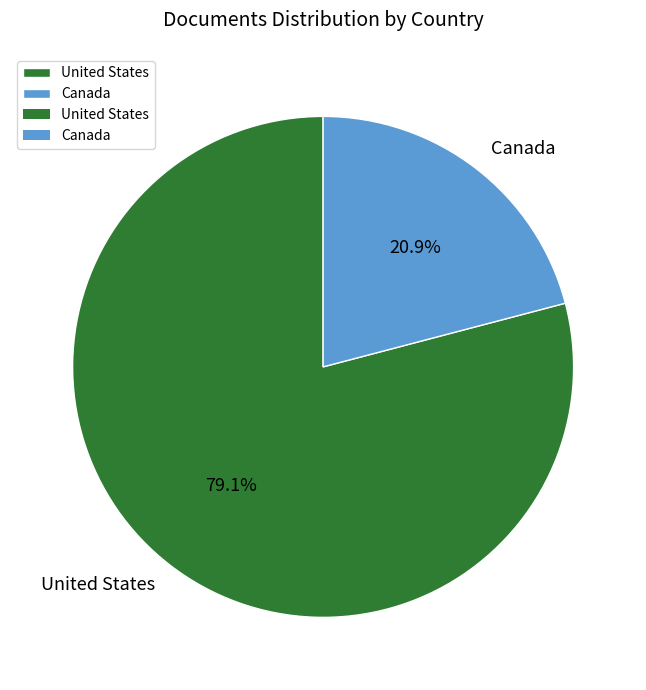

Approximately how many times larger is the value at Canada compared to United States?

0.3